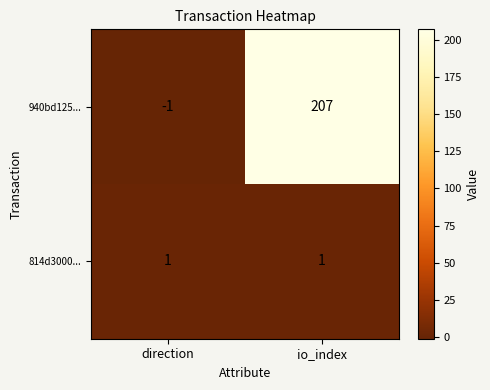

At how many categories does at least one series exceed 88?

1